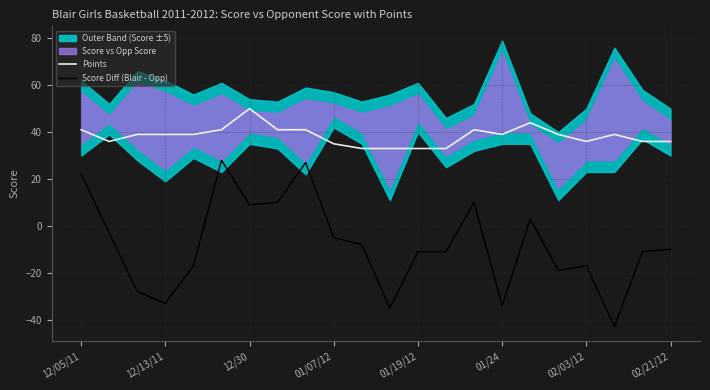

What is the sum of all Score Diff (Blair - Opp) values?

-176